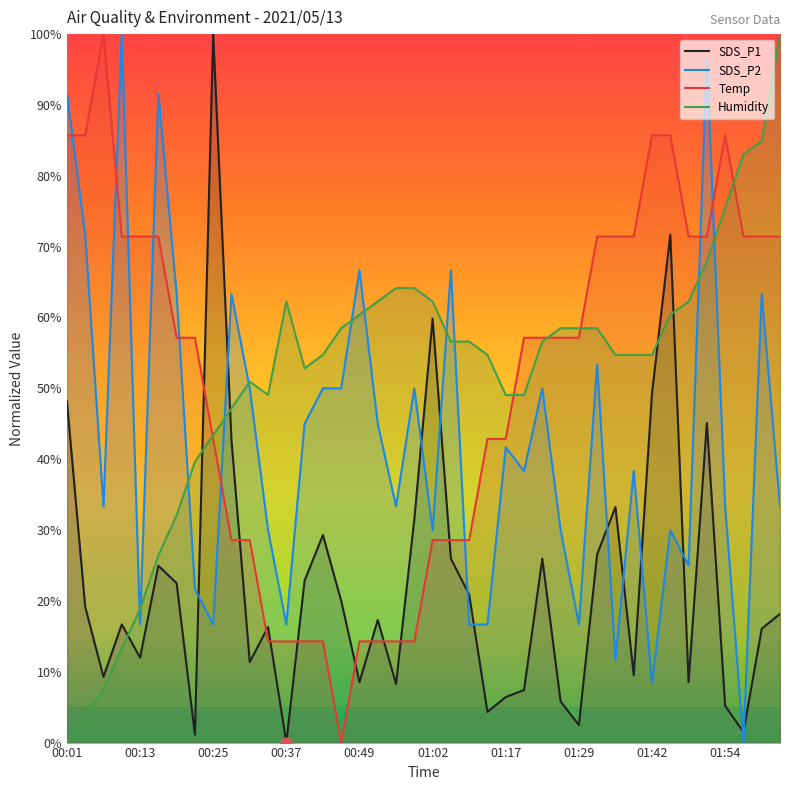

What is the total value across all series at 01:02?

180.7